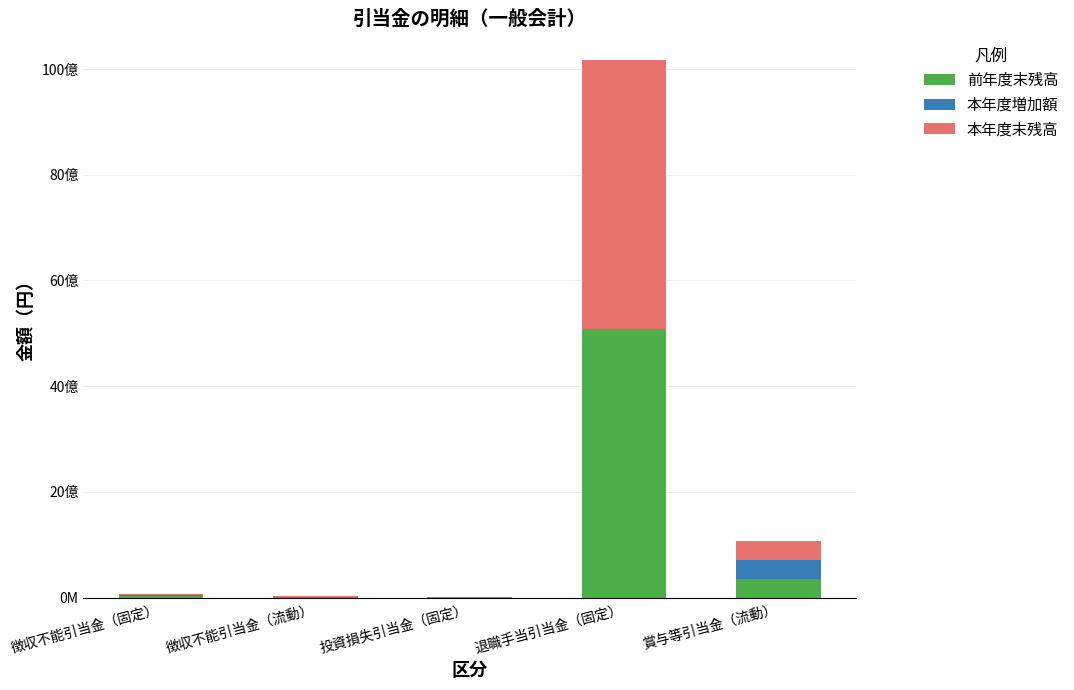

Does the chart contain stacked bars?

Yes